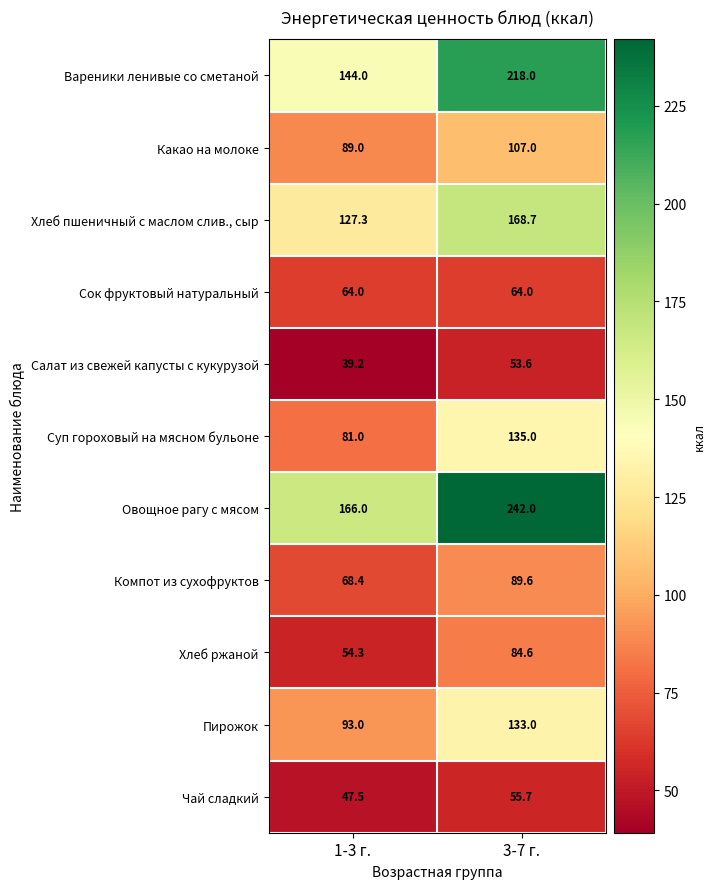

What is the average value of the Компот из сухофруктов series?

79.0